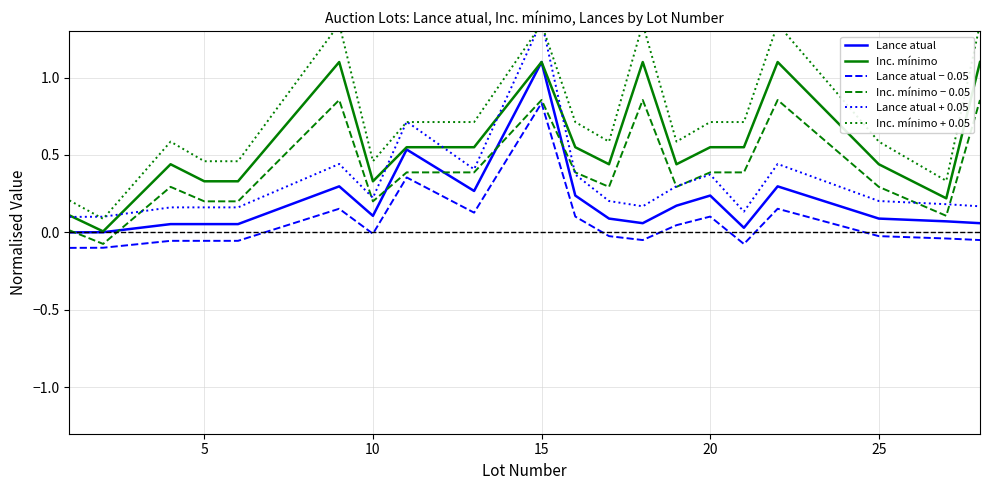

How many distinct data groups are displayed?

6